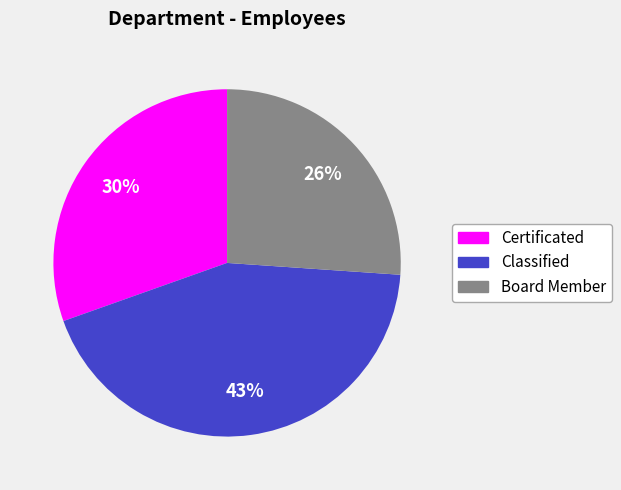

To the nearest percent, what is the average slice percentage?

33%